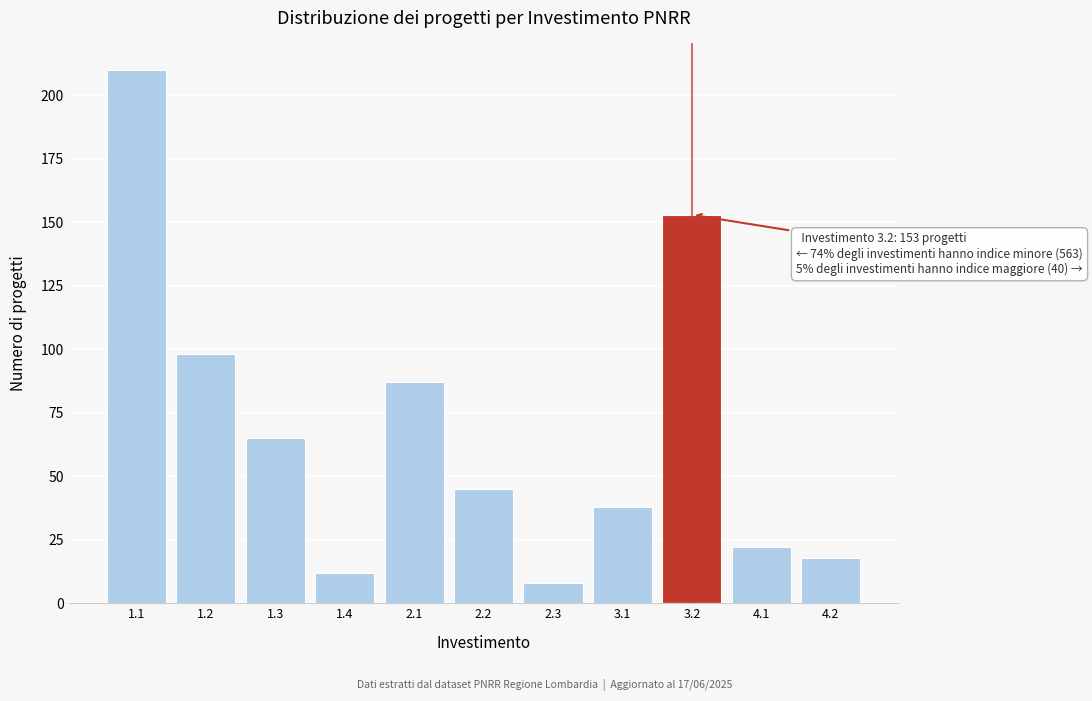

Reading left to right, list all the values displayed in this chart.

1.1=210	1.2=98	1.3=65	1.4=12	2.1=87	2.2=45	2.3=8	3.1=38	3.2=153	4.1=22	4.2=18